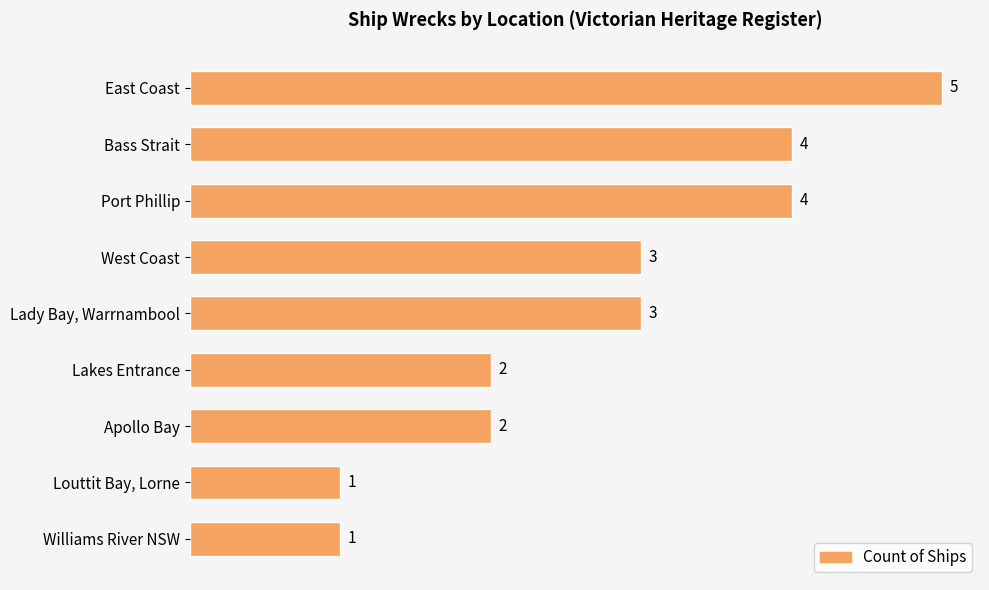

Which has a higher value, Lady Bay, Warrnambool or Port Phillip?

Port Phillip